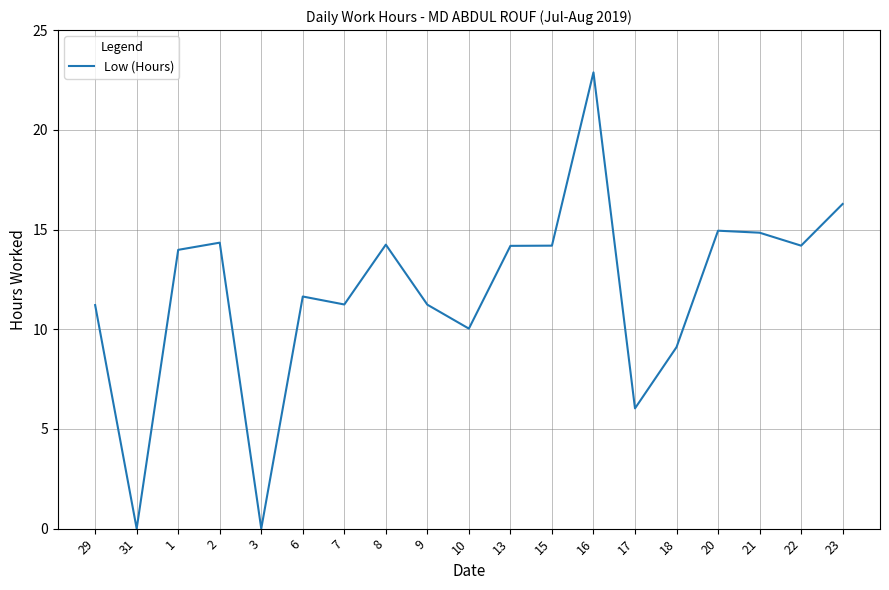

Which label corresponds to the largest value in the chart?

16